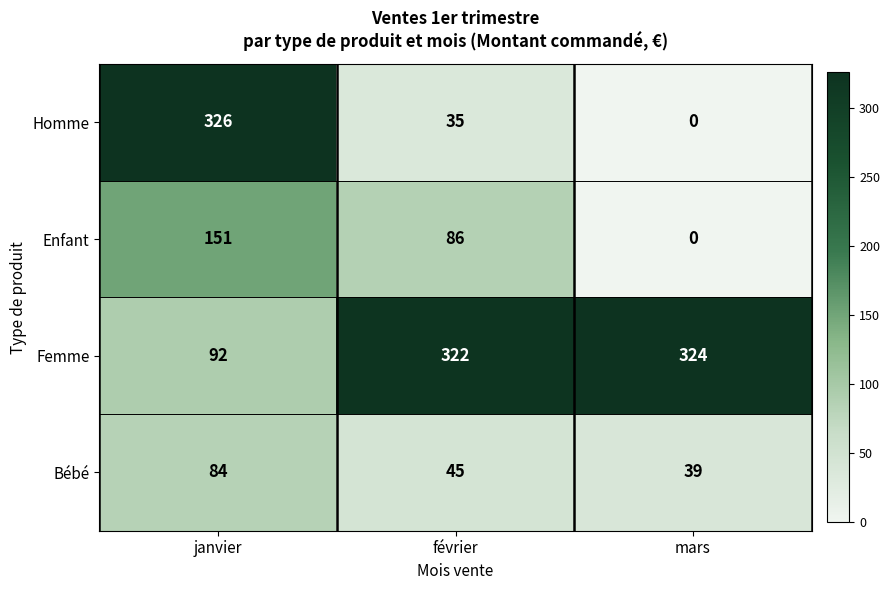

How many distinct data groups are displayed?

4